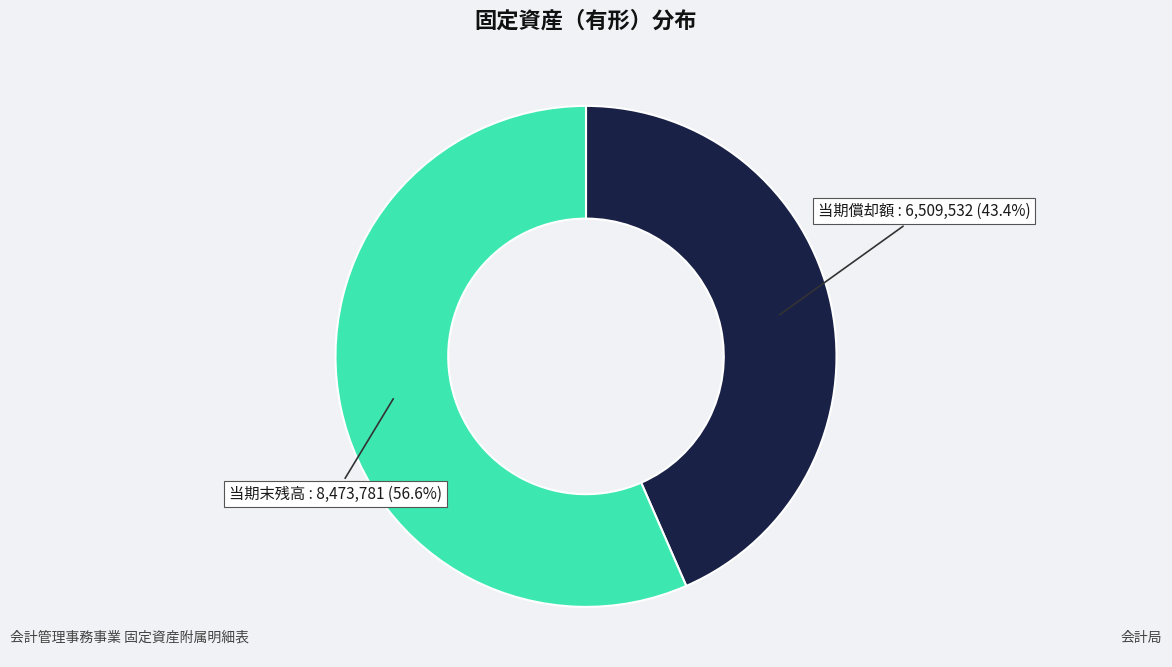

To the nearest percent, what portion does 当期償却額 represent?

43%